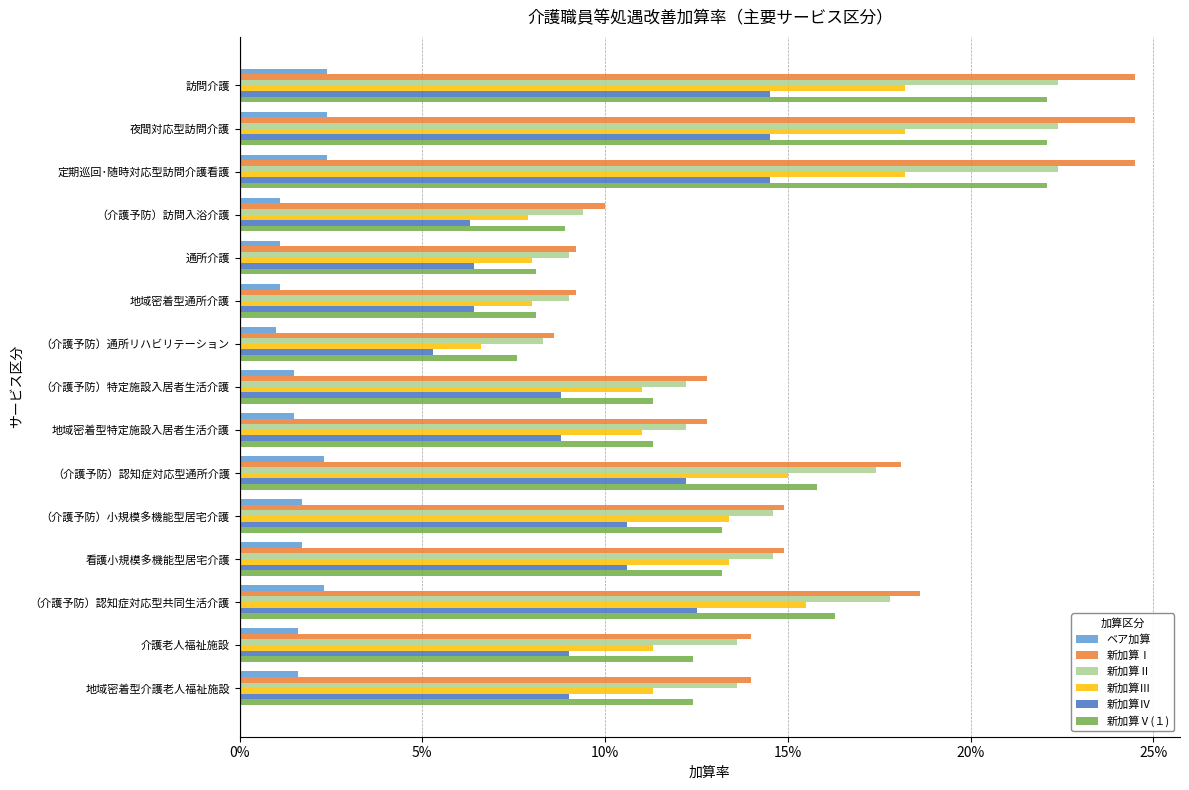

Which series has the largest total across all categories?

新加算Ⅰ